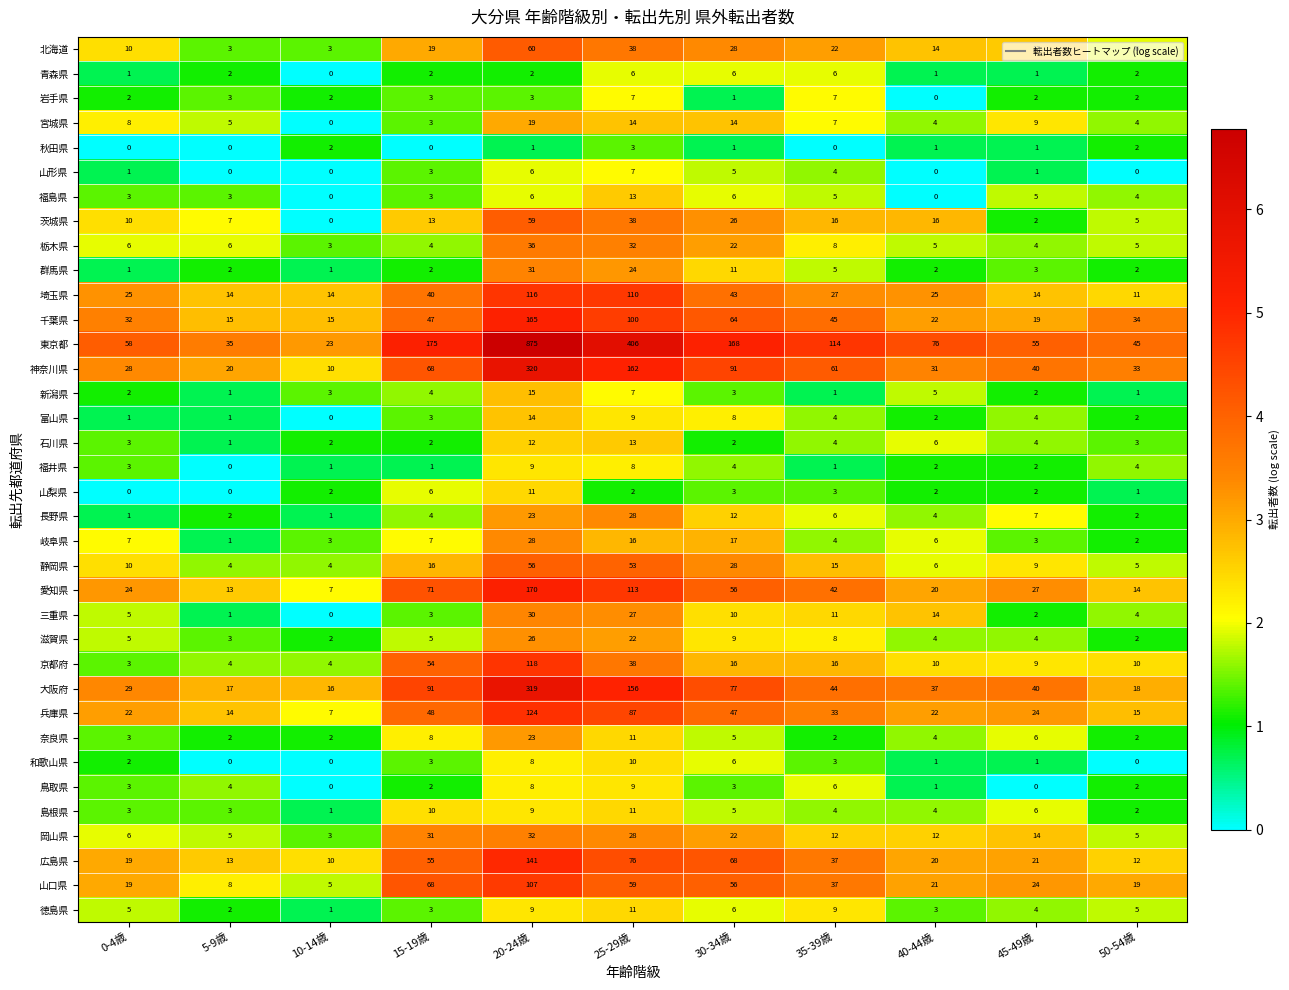

What is the maximum value shown in the chart?

875